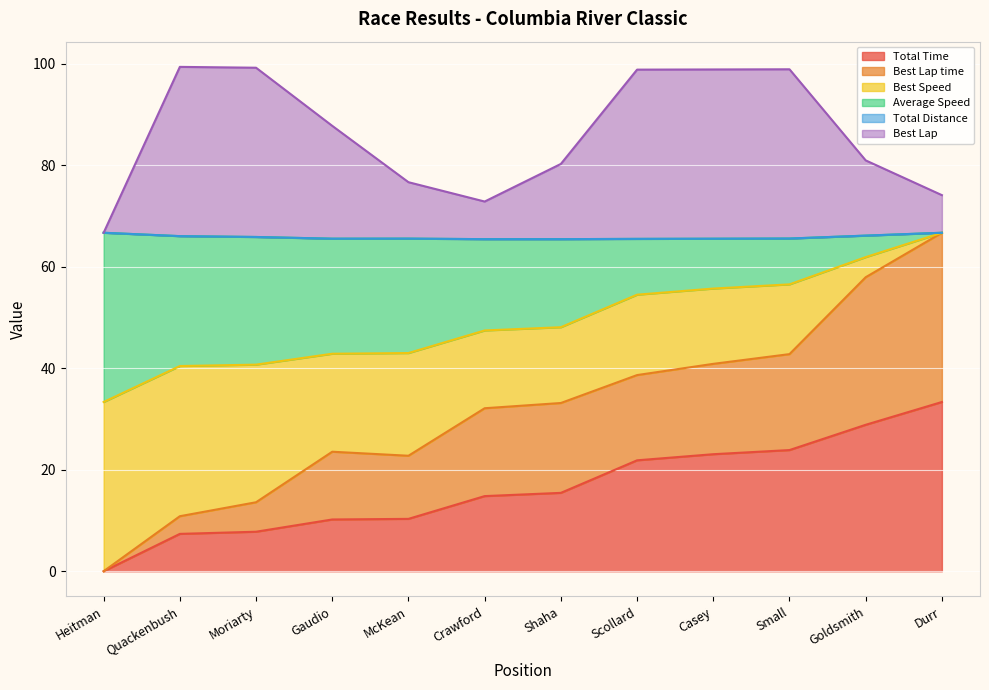

What is the greatest value displayed?

99.3